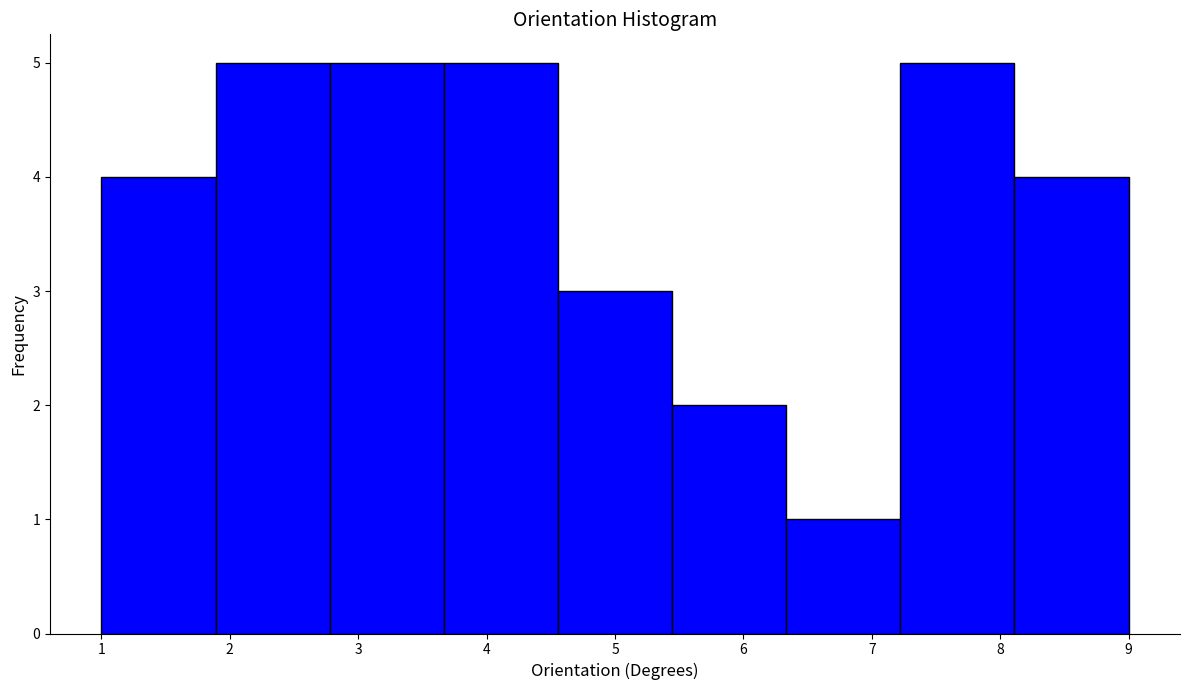

What is the height of the bar covering 2.8 to 3.7 on the x-axis? Neither the bar edges nor the heights are printed on the chart, so give them approximately, as read against the axes.

5